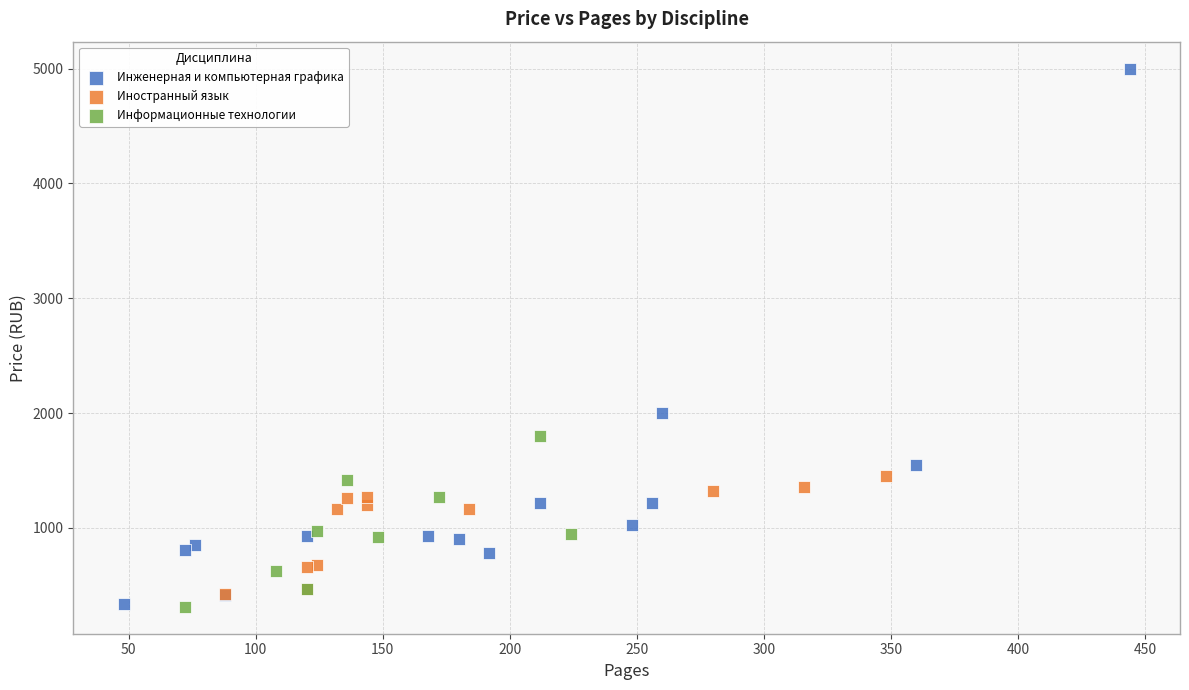

Which series contains the highest Y value?

Инженерная и компьютерная графика